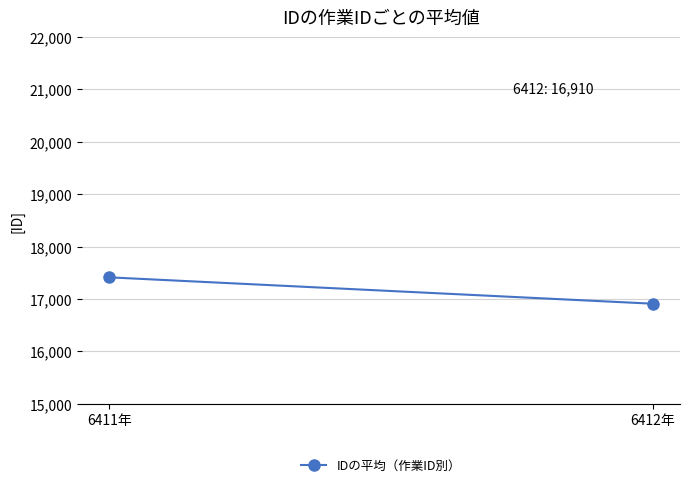

What is the value of the 1st point from the left?

17413.3